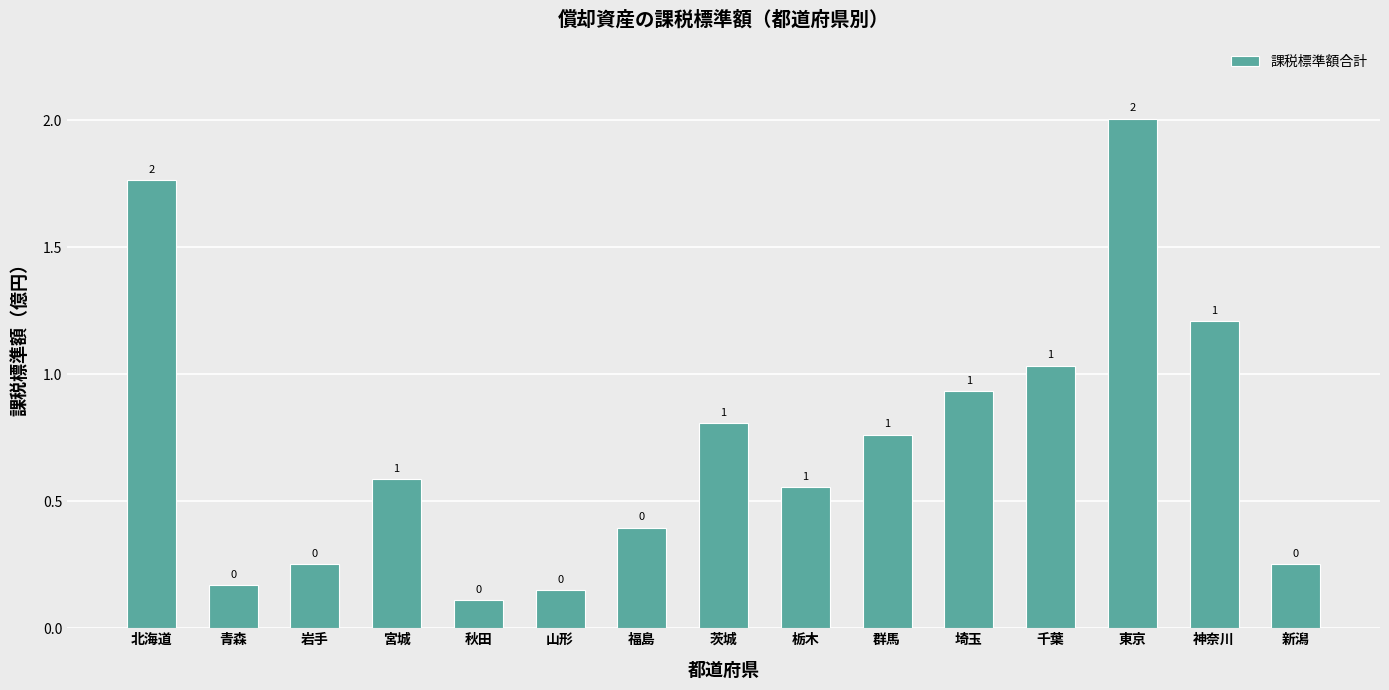

How many bars are there in total?

15